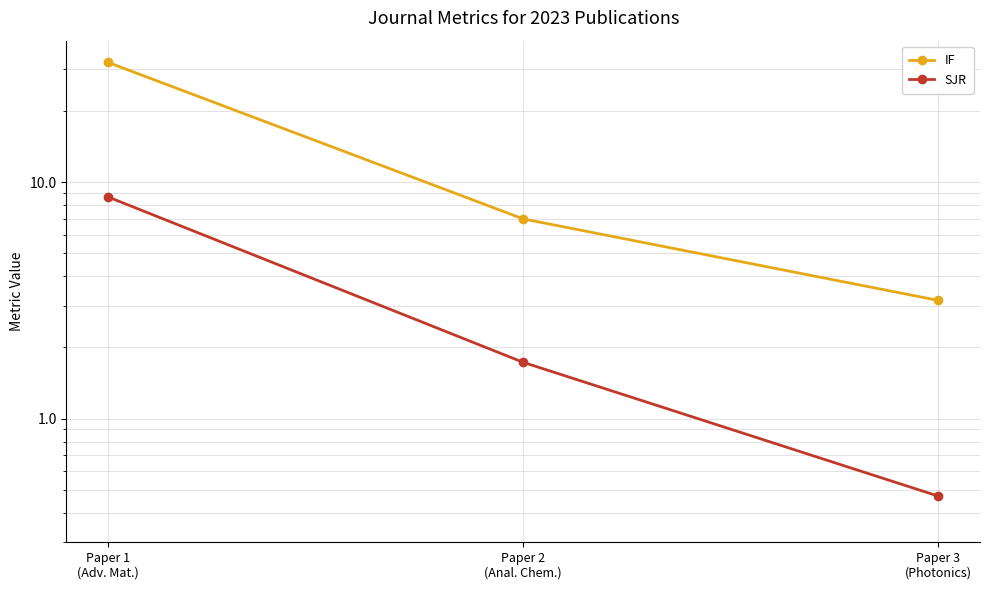

Is it true that IF equals 19.9 at Paper 1
(Adv. Mat.)?

False